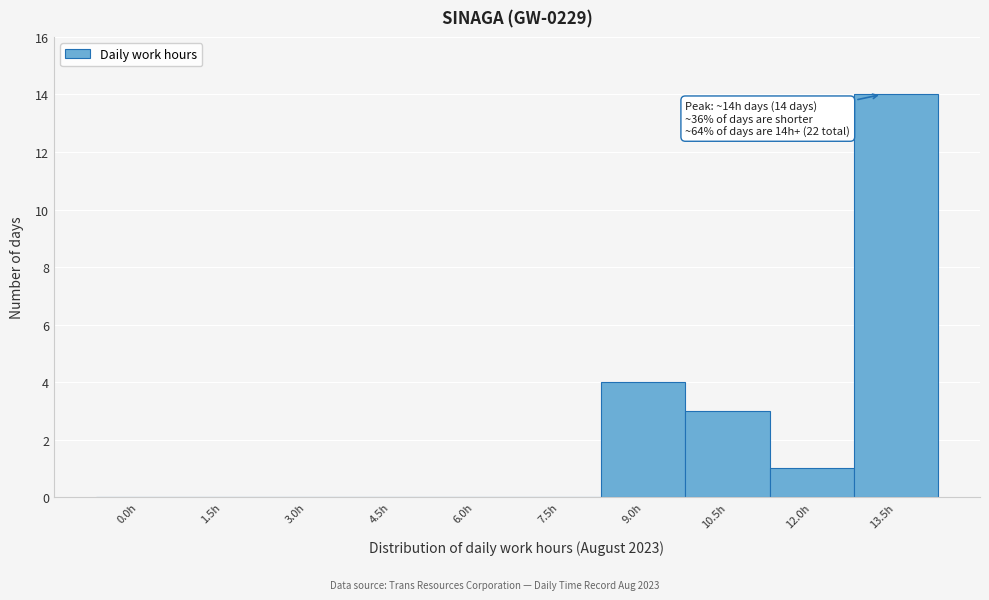

Reading left to right, what are all the values shown in this chart?

0.0h=0	1.5h=0	3.0h=0	4.5h=0	6.0h=0	7.5h=0	9.0h=4	10.5h=3	12.0h=1	13.5h=14